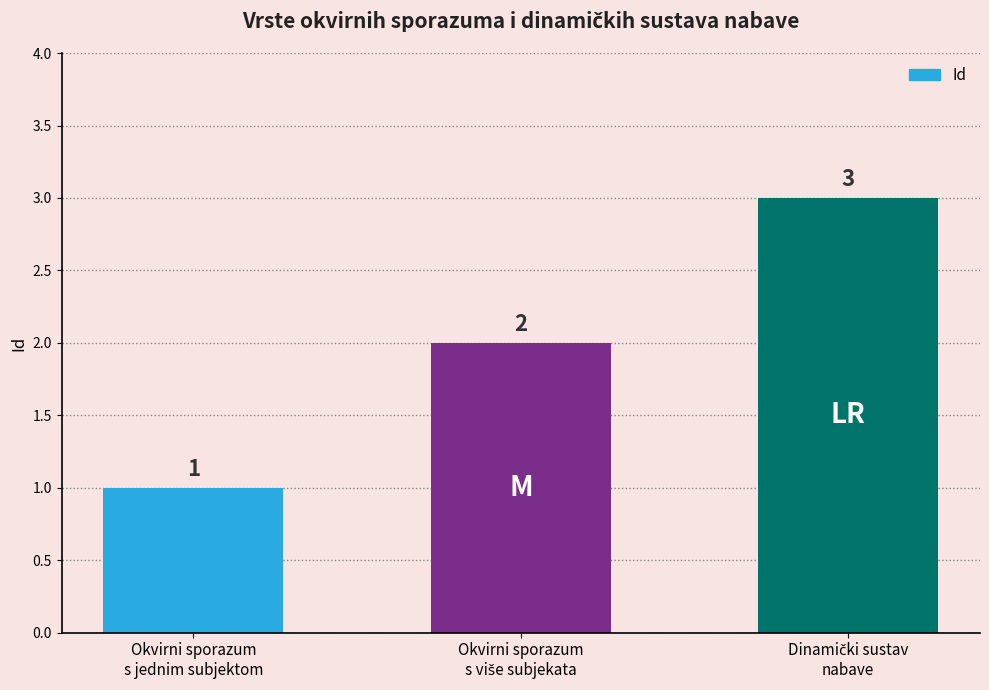

What is the value of the 1st bar from the left?

1